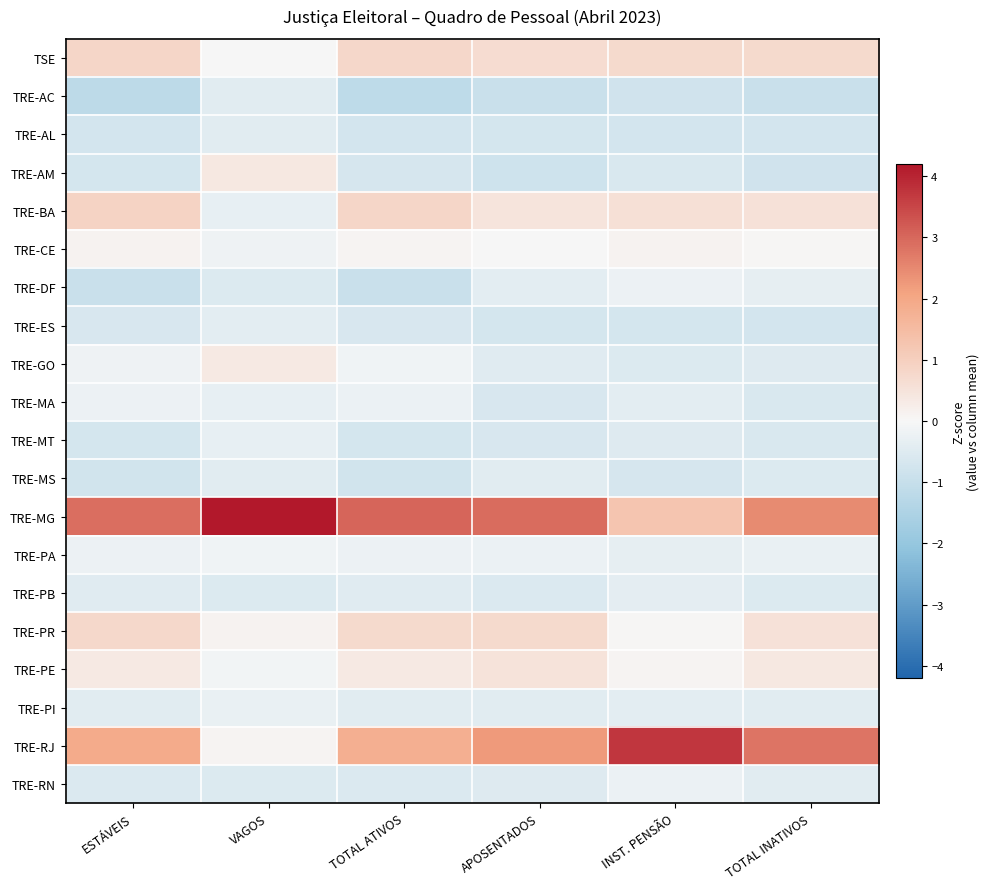

Reading left to right, extract all data points from this chart.

TSE: ESTÁVEIS=0.8	VAGOS=-0.0	TOTAL ATIVOS=0.8	APOSENTADOS=0.7	INST. PENSÃO=0.8	TOTAL INATIVOS=0.7
TRE-AC: ESTÁVEIS=-1.2	VAGOS=-0.5	TOTAL ATIVOS=-1.2	APOSENTADOS=-0.9	INST. PENSÃO=-0.8	TOTAL INATIVOS=-0.9
TRE-AL: ESTÁVEIS=-0.7	VAGOS=-0.5	TOTAL ATIVOS=-0.7	APOSENTADOS=-0.7	INST. PENSÃO=-0.7	TOTAL INATIVOS=-0.7
TRE-AM: ESTÁVEIS=-0.7	VAGOS=0.4	TOTAL ATIVOS=-0.7	APOSENTADOS=-0.8	INST. PENSÃO=-0.6	TOTAL INATIVOS=-0.8
TRE-BA: ESTÁVEIS=0.9	VAGOS=-0.3	TOTAL ATIVOS=0.8	APOSENTADOS=0.5	INST. PENSÃO=0.6	TOTAL INATIVOS=0.5
TRE-CE: ESTÁVEIS=0.1	VAGOS=-0.2	TOTAL ATIVOS=0.1	APOSENTADOS=-0.0	INST. PENSÃO=0.1	TOTAL INATIVOS=0.0
TRE-DF: ESTÁVEIS=-0.9	VAGOS=-0.5	TOTAL ATIVOS=-0.9	APOSENTADOS=-0.4	INST. PENSÃO=-0.2	TOTAL INATIVOS=-0.4
TRE-ES: ESTÁVEIS=-0.6	VAGOS=-0.4	TOTAL ATIVOS=-0.6	APOSENTADOS=-0.7	INST. PENSÃO=-0.7	TOTAL INATIVOS=-0.7
TRE-GO: ESTÁVEIS=-0.2	VAGOS=0.3	TOTAL ATIVOS=-0.1	APOSENTADOS=-0.5	INST. PENSÃO=-0.5	TOTAL INATIVOS=-0.5
TRE-MA: ESTÁVEIS=-0.2	VAGOS=-0.3	TOTAL ATIVOS=-0.2	APOSENTADOS=-0.7	INST. PENSÃO=-0.4	TOTAL INATIVOS=-0.6
TRE-MT: ESTÁVEIS=-0.7	VAGOS=-0.3	TOTAL ATIVOS=-0.7	APOSENTADOS=-0.7	INST. PENSÃO=-0.5	TOTAL INATIVOS=-0.6
TRE-MS: ESTÁVEIS=-0.8	VAGOS=-0.5	TOTAL ATIVOS=-0.8	APOSENTADOS=-0.4	INST. PENSÃO=-0.7	TOTAL INATIVOS=-0.5
TRE-MG: ESTÁVEIS=2.9	VAGOS=4.2	TOTAL ATIVOS=3.0	APOSENTADOS=2.9	INST. PENSÃO=1.3	TOTAL INATIVOS=2.5
TRE-PA: ESTÁVEIS=-0.2	VAGOS=-0.1	TOTAL ATIVOS=-0.2	APOSENTADOS=-0.3	INST. PENSÃO=-0.3	TOTAL INATIVOS=-0.3
TRE-PB: ESTÁVEIS=-0.5	VAGOS=-0.5	TOTAL ATIVOS=-0.5	APOSENTADOS=-0.6	INST. PENSÃO=-0.4	TOTAL INATIVOS=-0.5
TRE-PR: ESTÁVEIS=0.8	VAGOS=0.1	TOTAL ATIVOS=0.7	APOSENTADOS=0.7	INST. PENSÃO=0.0	TOTAL INATIVOS=0.5
TRE-PE: ESTÁVEIS=0.4	VAGOS=-0.1	TOTAL ATIVOS=0.3	APOSENTADOS=0.5	INST. PENSÃO=0.1	TOTAL INATIVOS=0.4
TRE-PI: ESTÁVEIS=-0.4	VAGOS=-0.3	TOTAL ATIVOS=-0.4	APOSENTADOS=-0.4	INST. PENSÃO=-0.4	TOTAL INATIVOS=-0.4
TRE-RJ: ESTÁVEIS=1.9	VAGOS=0.1	TOTAL ATIVOS=1.8	APOSENTADOS=2.3	INST. PENSÃO=3.7	TOTAL INATIVOS=2.8
TRE-RN: ESTÁVEIS=-0.6	VAGOS=-0.5	TOTAL ATIVOS=-0.6	APOSENTADOS=-0.5	INST. PENSÃO=-0.2	TOTAL INATIVOS=-0.4